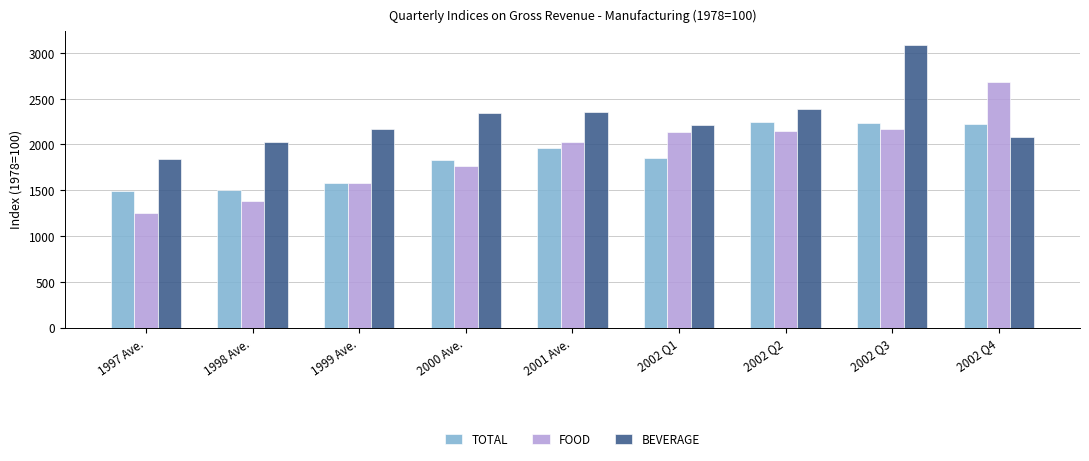

At which label is BEVERAGE closest to 2463?

2002 Q2